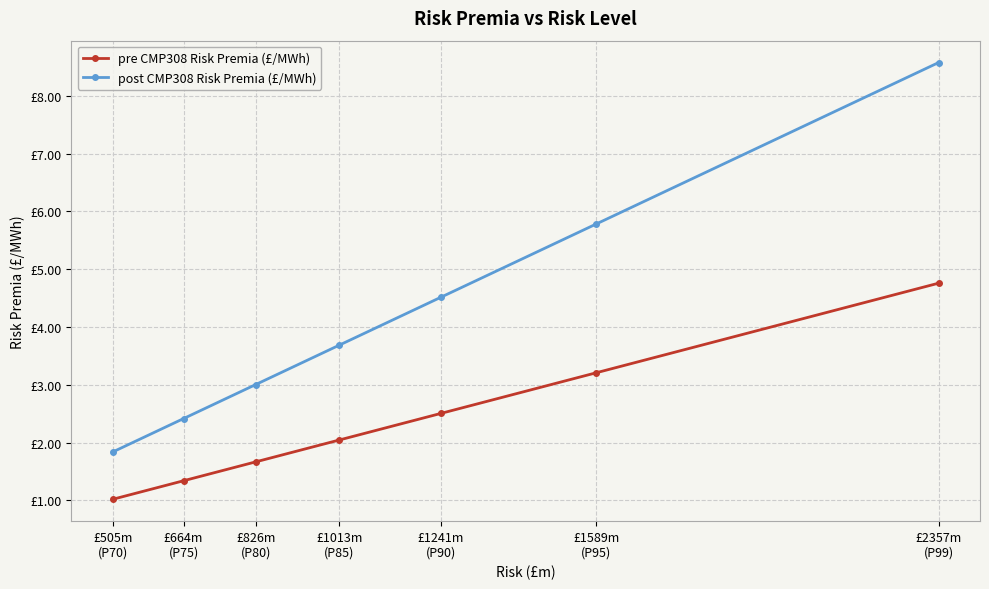

True or false: post CMP308 Risk Premia (£/MWh) has a value of 4.5 at £1241m
(P90).

True